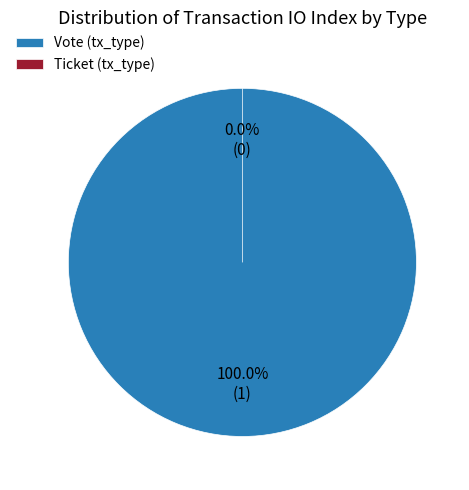

What is the smallest slice in the pie chart?

Ticket (tx_type)